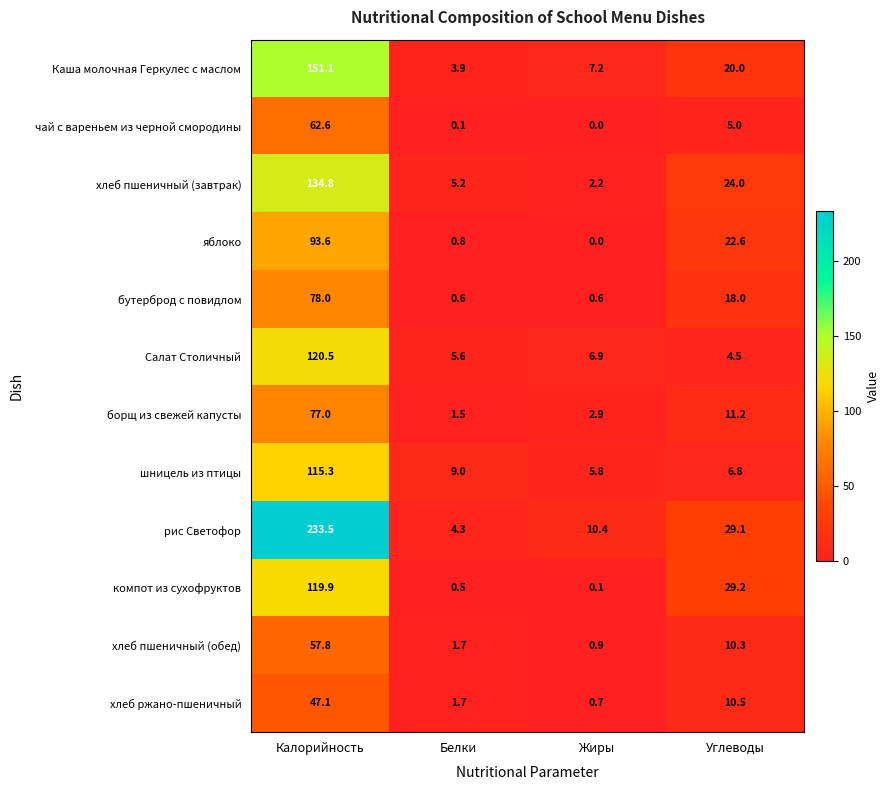

At which label does компот из сухофруктов reach its minimum?

Жиры